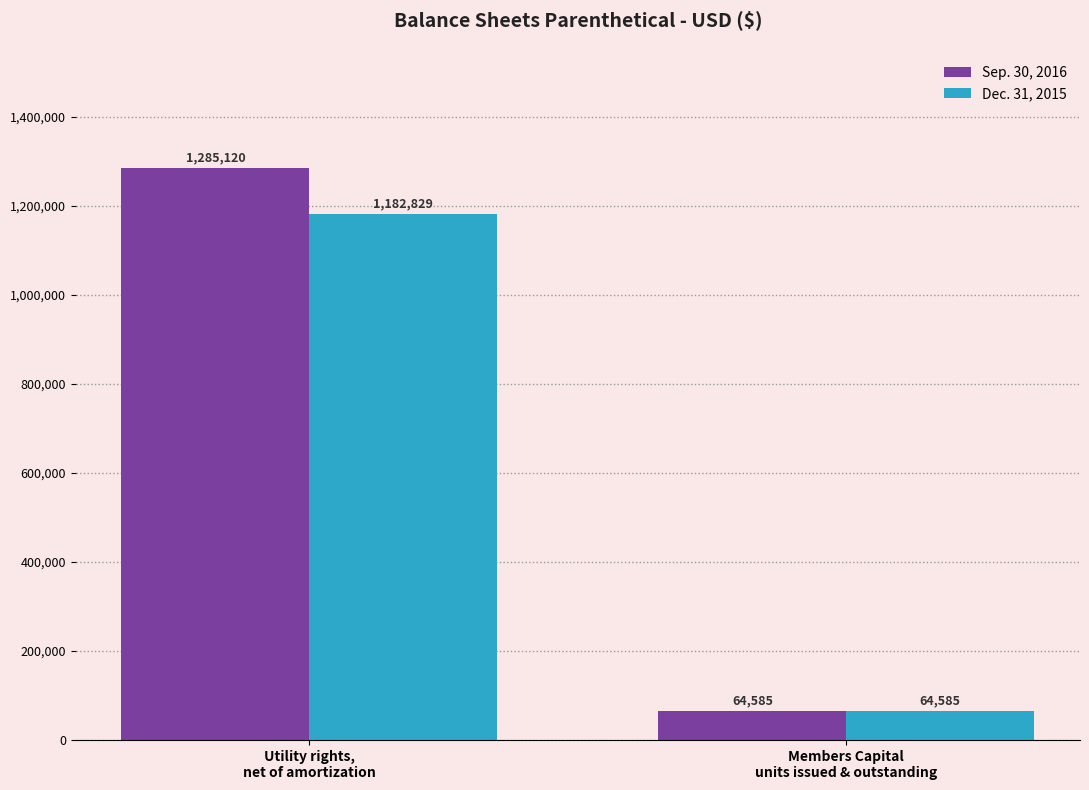

How many Sep. 30, 2016 values are between 64585 and 1285120?

2